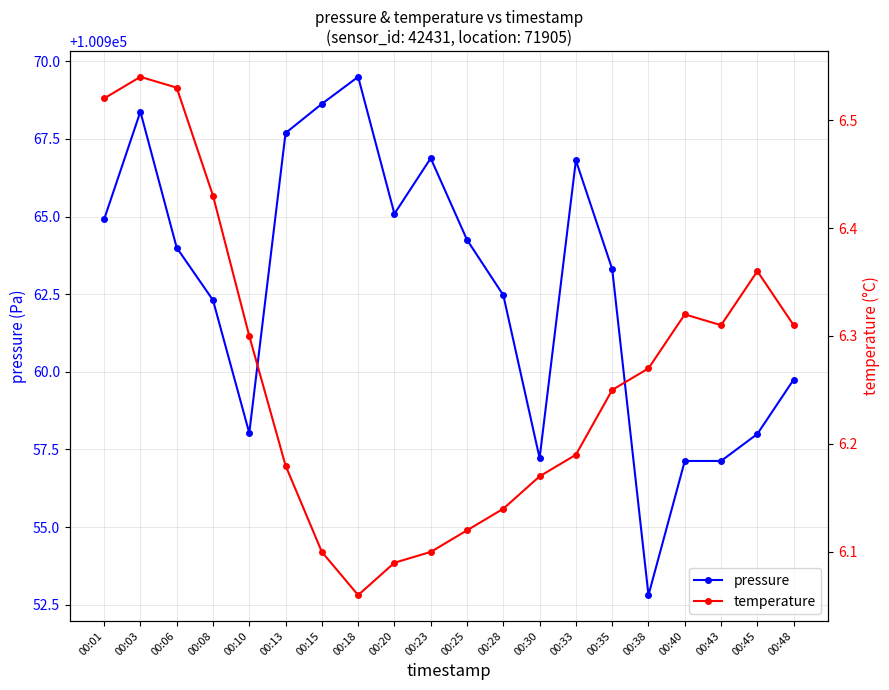

Reading left to right, list all the values displayed in this chart.

pressure: 100964.9	100968.4	100964.0	100962.3	100958.0	100967.7	100968.6	100969.5	100965.1	100966.9	100964.2	100962.5	100957.2	100966.8	100963.3	100952.8	100957.1	100957.1	100958.0	100959.8
temperature: 6.5	6.5	6.5	6.4	6.3	6.2	6.1	6.1	6.1	6.1	6.1	6.1	6.2	6.2	6.2	6.3	6.3	6.3	6.4	6.3